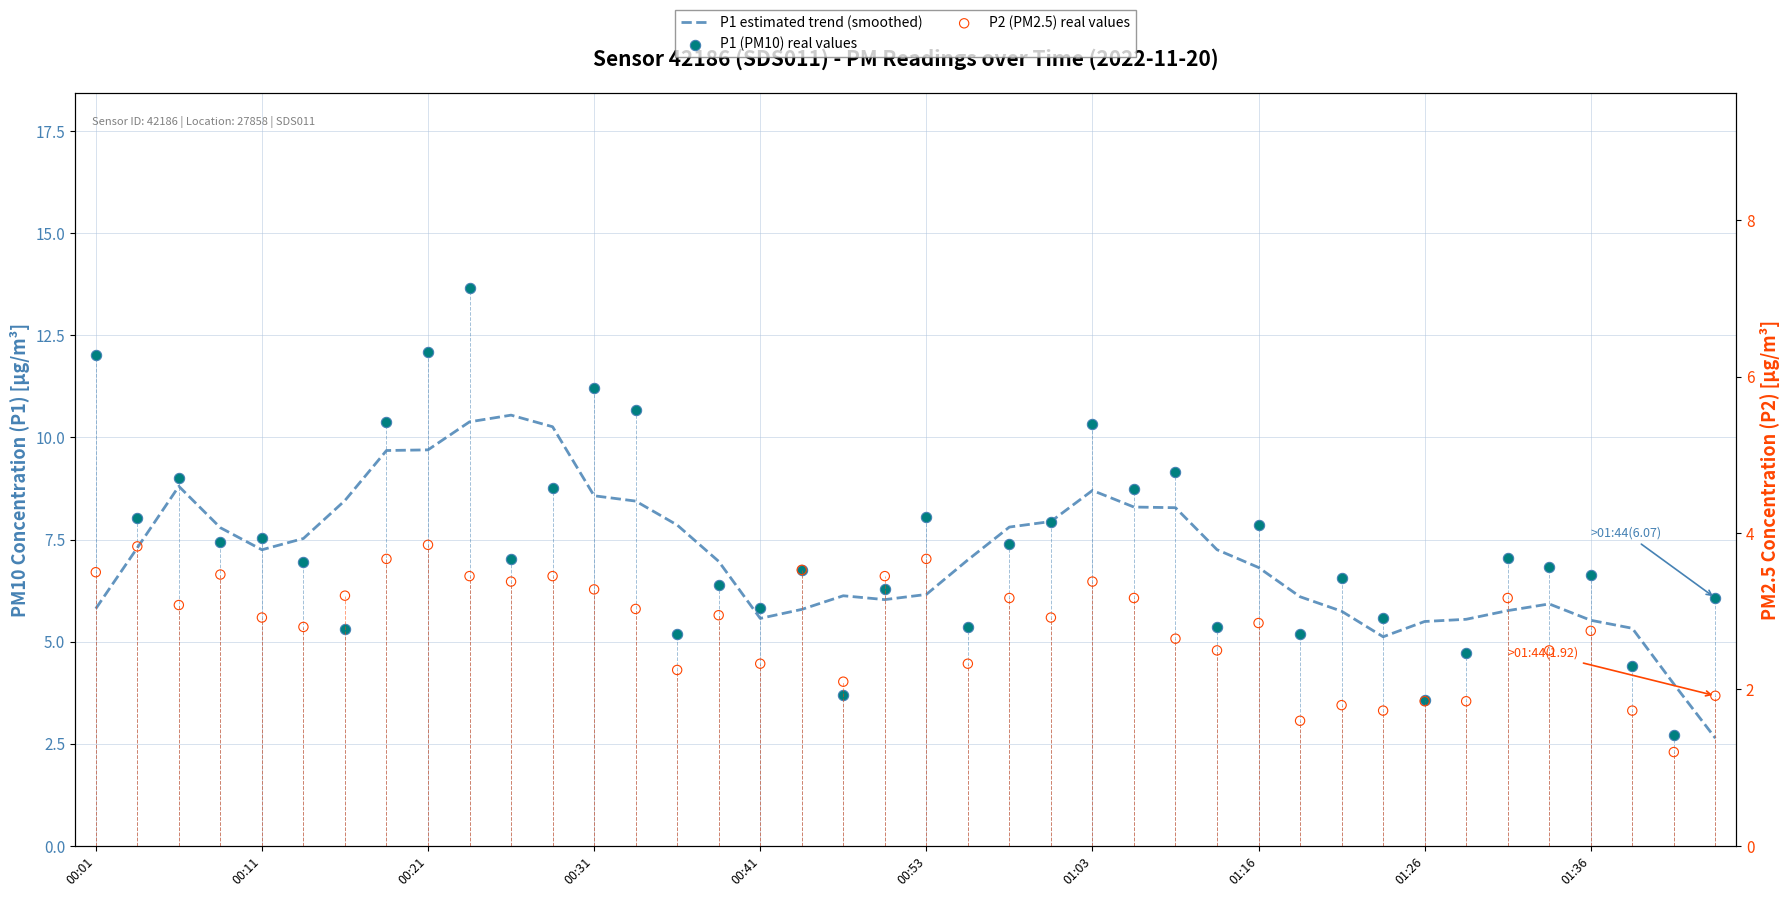

At how many categories does at least one series exceed 5?

39